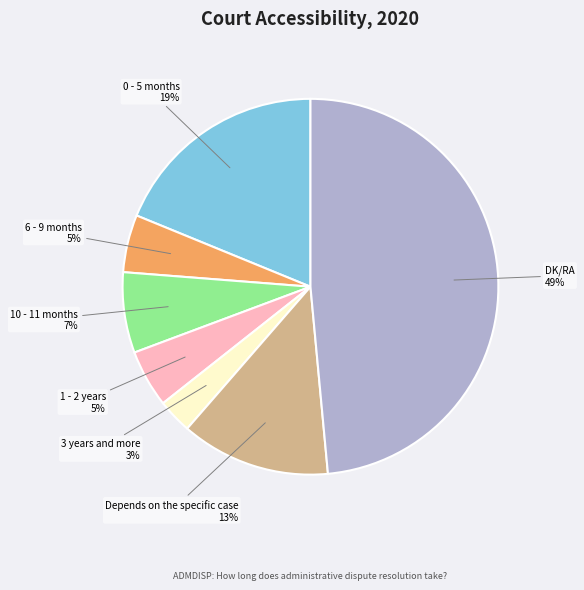

How many slices are in this pie chart?

7